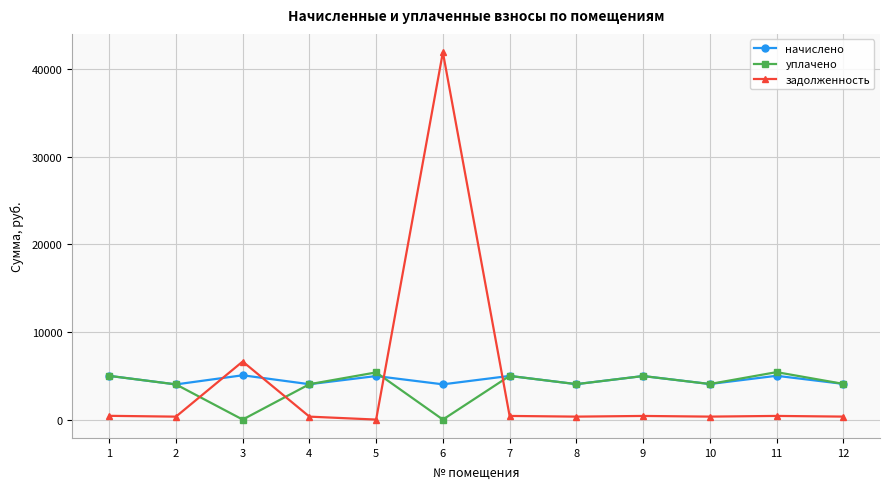

How many lines are shown in the chart?

3